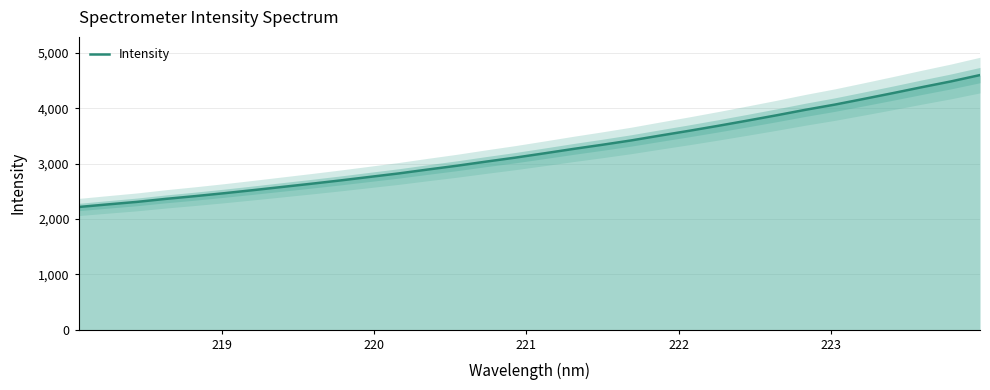

Reading left to right, list all the values displayed in this chart.

2215.4	2262.2	2307.6	2362.5	2411.6	2464.3	2520.2	2578.1	2635.8	2695.6	2758.8	2821.8	2892.3	2960.6	3035.0	3106.7	3184.4	3263.9	3339.4	3418.6	3506.6	3593.0	3683.0	3776.6	3872.4	3972.3	4065.0	4167.8	4272.5	4380.0	4484.1	4598.7